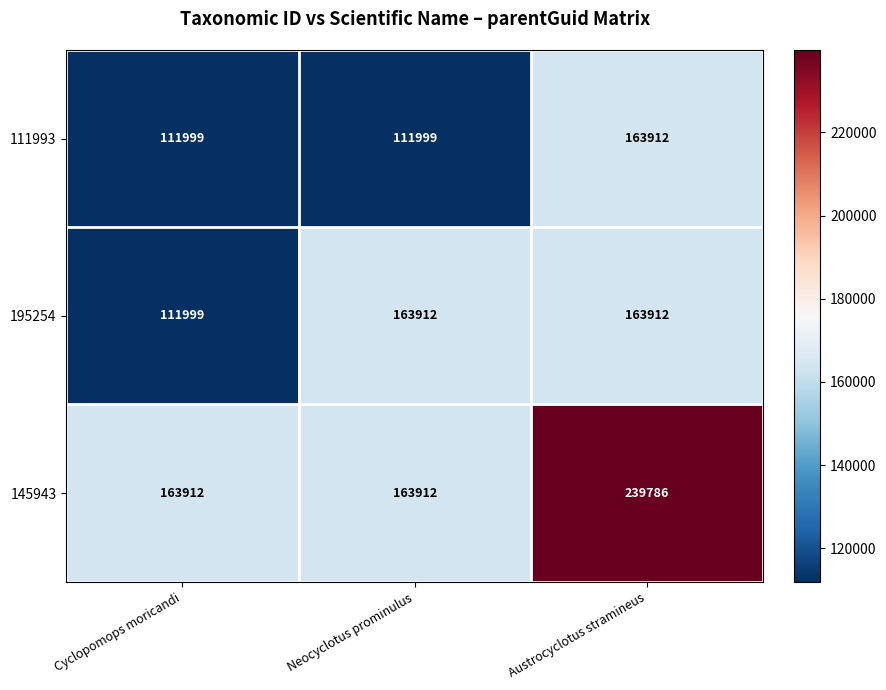

At which category is the sum across all series the highest?

Austrocyclotus stramineus